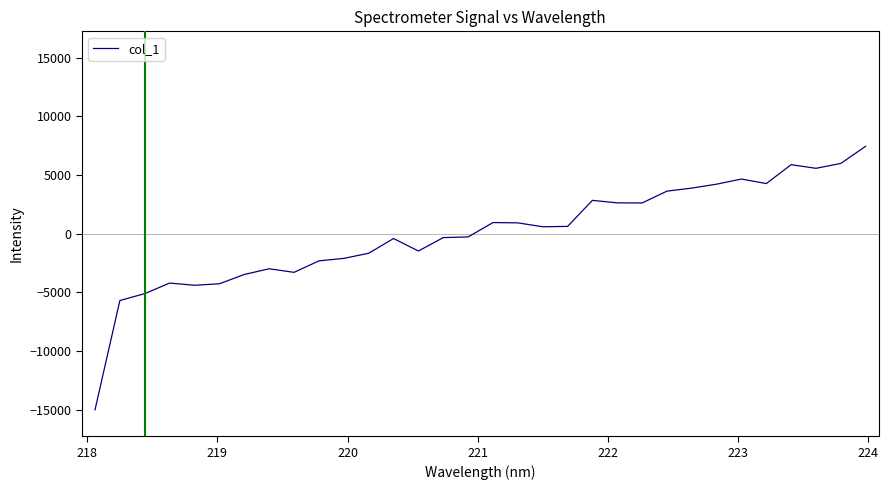

Is this an area chart (filled region under the line)?

No